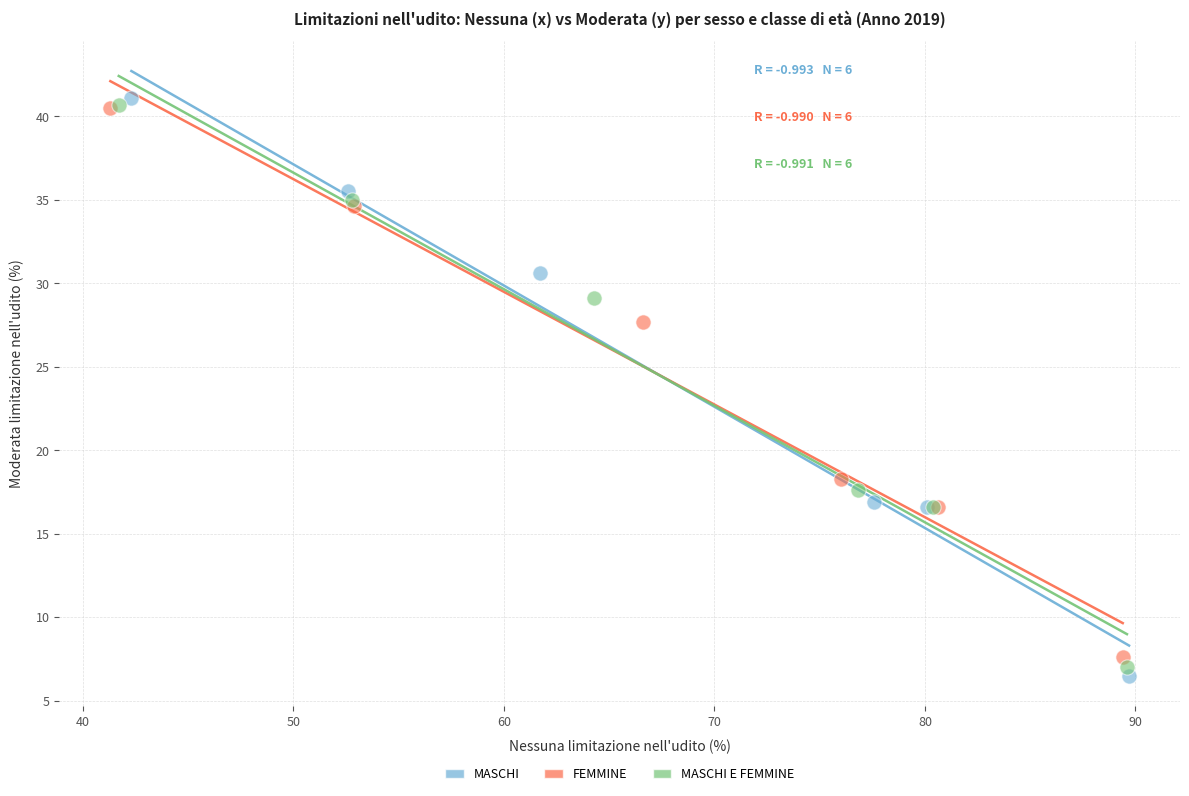

Which series has the widest spread of Y values?

MASCHI